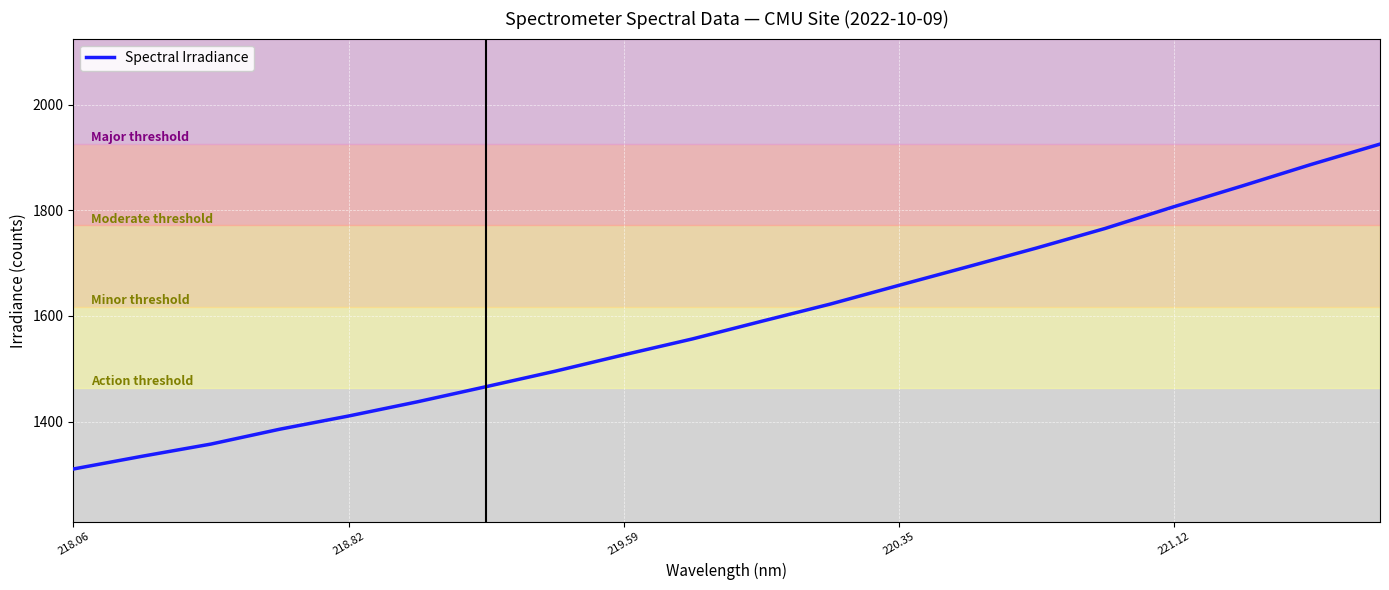

What is the maximum value shown in the chart?

1925.7